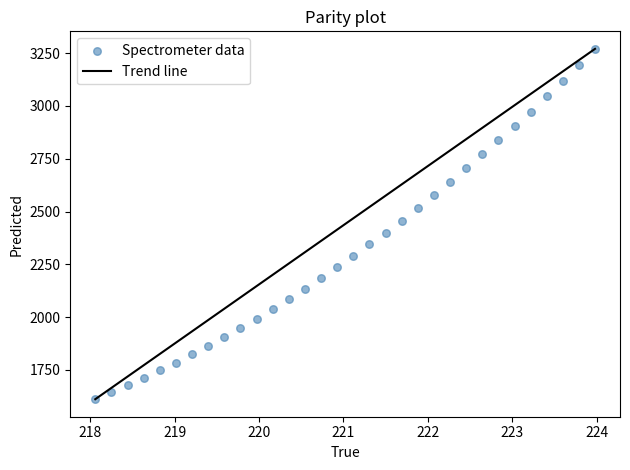

What is the range of Y values (max minus min)?

1658.4